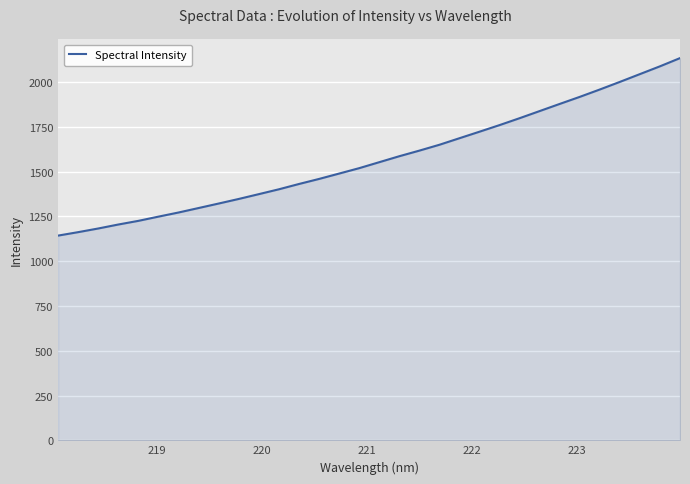

What is the difference between the maximum and minimum values?

990.6